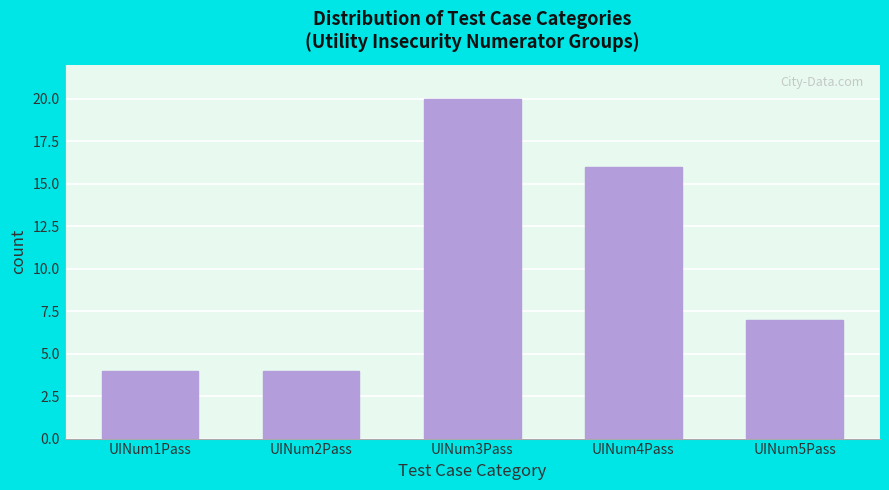

Reading left to right, transcribe all the data shown in this chart.

4	4	20	16	7